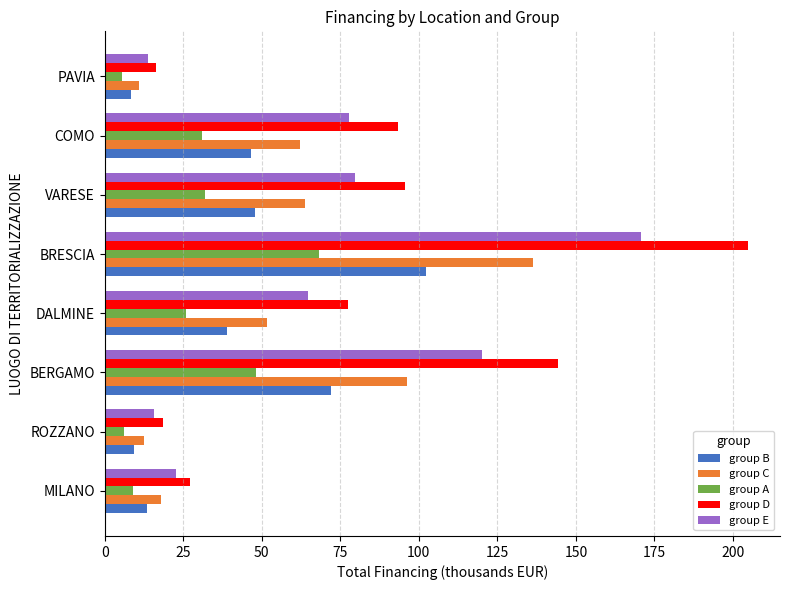

True or false: group A has a value of 23.1 at BERGAMO.

False